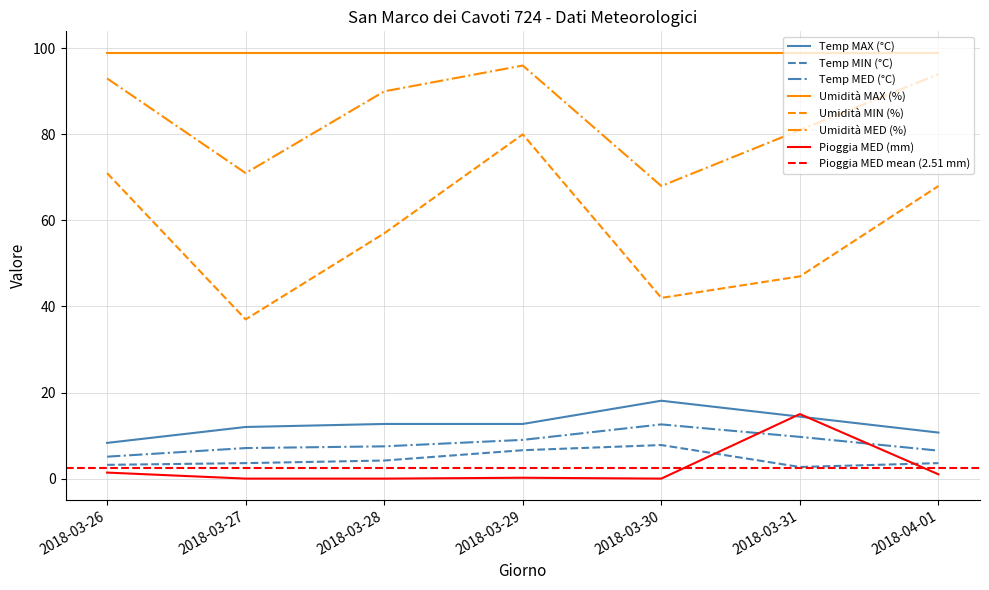

What is the label of the 4th point from the right?

2018-03-29